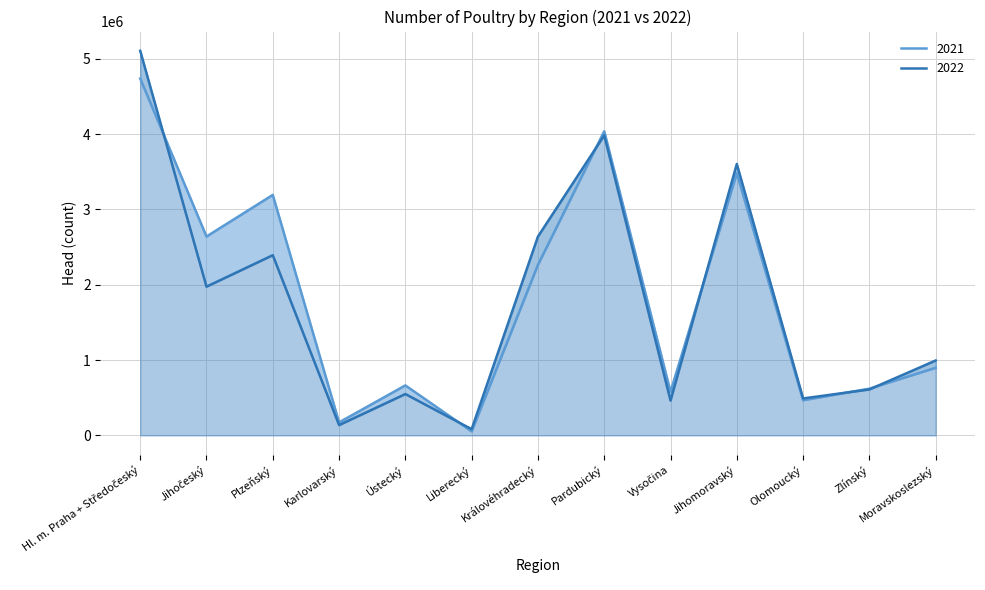

What is the value of the 2022 point at the 8th from the left?

3984295